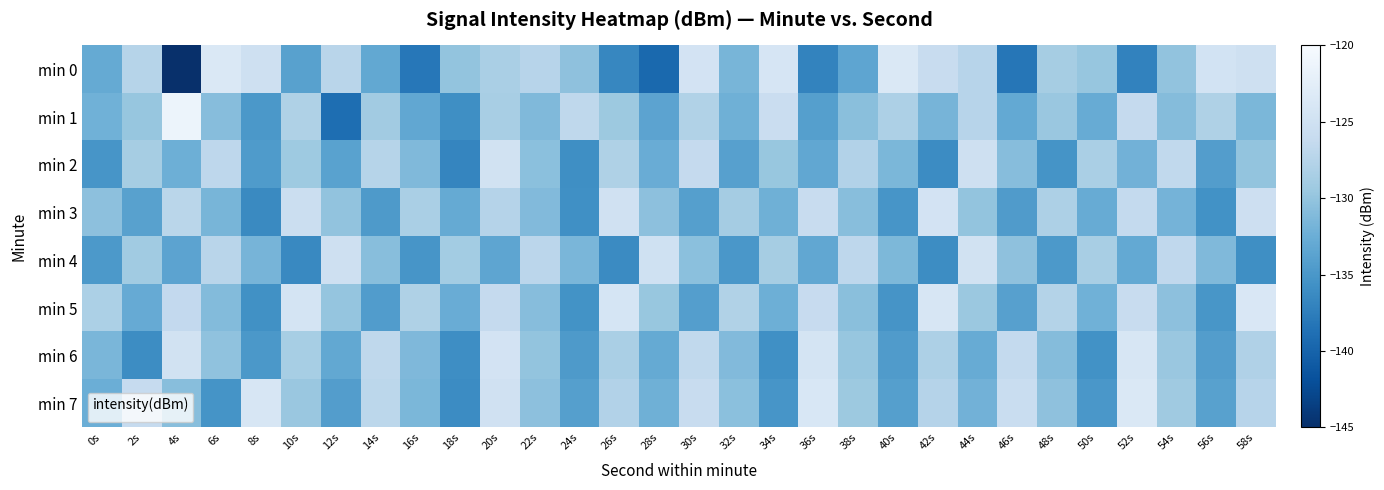

Reading left to right, transcribe all the data shown in this chart.

min 0: 0s=-133.0	2s=-127.5	4s=-145.0	6s=-123.7	8s=-125.2	10s=-133.9	12s=-127.3	14s=-133.1	16s=-138.2	18s=-130.0	20s=-128.4	22s=-127.4	24s=-130.3	26s=-136.6	28s=-139.5	30s=-124.5	32s=-131.6	34s=-124.2	36s=-136.9	38s=-133.4	40s=-123.6	42s=-125.9	44s=-127.4	46s=-138.2	48s=-128.7	50s=-129.8	52s=-137.0	54s=-130.1	56s=-124.7	58s=-125.2
min 1: 0s=-132.1	2s=-129.8	4s=-121.3	6s=-130.8	8s=-134.9	10s=-128.0	12s=-139.0	14s=-129.0	16s=-133.2	18s=-135.9	20s=-128.5	22s=-131.2	24s=-126.8	26s=-129.4	28s=-133.6	30s=-127.9	32s=-132.3	34s=-125.7	36s=-134.1	38s=-130.6	40s=-128.2	42s=-131.8	44s=-127.4	46s=-133.0	48s=-129.6	50s=-132.7	52s=-126.3	54s=-130.9	56s=-128.1	58s=-131.5
min 2: 0s=-135.2	2s=-128.7	4s=-132.4	6s=-126.9	8s=-134.6	10s=-129.3	12s=-133.8	14s=-127.5	16s=-131.2	18s=-136.7	20s=-124.8	22s=-130.5	24s=-135.9	26s=-128.1	28s=-132.6	30s=-126.3	32s=-134.0	34s=-129.7	36s=-133.2	38s=-127.8	40s=-131.5	42s=-136.2	44s=-125.1	46s=-130.8	48s=-135.4	50s=-128.4	52s=-132.1	54s=-126.6	56s=-134.3	58s=-130.0
min 3: 0s=-130.4	2s=-133.9	4s=-127.2	6s=-131.7	8s=-136.4	10s=-125.6	12s=-130.1	14s=-134.7	16s=-128.4	18s=-132.9	20s=-127.6	22s=-131.1	24s=-135.8	26s=-124.9	28s=-130.4	30s=-134.1	32s=-128.8	34s=-132.3	36s=-126.0	38s=-130.7	40s=-135.2	42s=-124.5	44s=-130.0	46s=-134.5	48s=-128.2	50s=-132.7	52s=-126.4	54s=-131.9	56s=-135.6	58s=-125.3
min 4: 0s=-134.8	2s=-129.1	4s=-133.6	6s=-127.3	8s=-131.8	10s=-136.5	12s=-125.2	14s=-130.7	16s=-135.2	18s=-128.9	20s=-133.4	22s=-127.1	24s=-131.6	26s=-136.3	28s=-125.0	30s=-130.5	32s=-135.0	34s=-128.7	36s=-133.2	38s=-126.9	40s=-131.4	42s=-136.1	44s=-124.8	46s=-130.3	48s=-134.8	50s=-128.5	52s=-133.0	54s=-126.7	56s=-131.2	58s=-135.9
min 5: 0s=-128.3	2s=-132.8	4s=-126.5	6s=-131.0	8s=-135.7	10s=-124.4	12s=-129.9	14s=-134.4	16s=-128.1	18s=-132.6	20s=-126.3	22s=-130.8	24s=-135.5	26s=-124.2	28s=-129.7	30s=-134.2	32s=-127.9	34s=-132.4	36s=-126.1	38s=-130.6	40s=-135.3	42s=-124.0	44s=-129.5	46s=-134.0	48s=-127.7	50s=-132.2	52s=-125.9	54s=-130.4	56s=-135.1	58s=-123.8
min 6: 0s=-131.6	2s=-136.1	4s=-124.7	6s=-130.2	8s=-134.9	10s=-128.6	12s=-133.1	14s=-126.8	16s=-131.3	18s=-136.0	20s=-124.5	22s=-130.0	24s=-134.7	26s=-128.4	28s=-132.9	30s=-126.6	32s=-131.1	34s=-135.8	36s=-124.3	38s=-129.8	40s=-134.5	42s=-128.2	44s=-132.7	46s=-126.4	48s=-130.9	50s=-135.6	52s=-124.1	54s=-129.6	56s=-134.3	58s=-128.0
min 7: 0s=-132.5	2s=-126.2	4s=-130.7	6s=-135.4	8s=-124.1	10s=-129.6	12s=-134.3	14s=-127.0	16s=-131.5	18s=-136.2	20s=-124.9	22s=-130.4	24s=-134.1	26s=-127.8	28s=-132.3	30s=-126.0	32s=-130.5	34s=-135.2	36s=-123.9	38s=-129.4	40s=-134.1	42s=-127.6	44s=-132.1	46s=-125.8	48s=-130.3	50s=-135.0	52s=-123.7	54s=-129.2	56s=-133.9	58s=-127.4